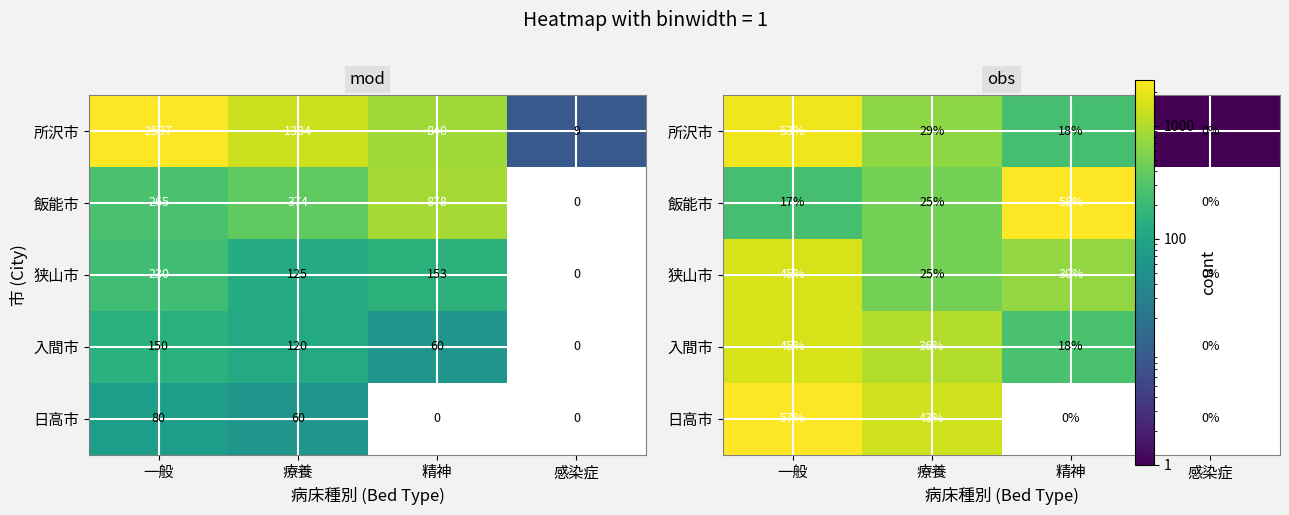

What is the total value across all series at 精神?

123.8